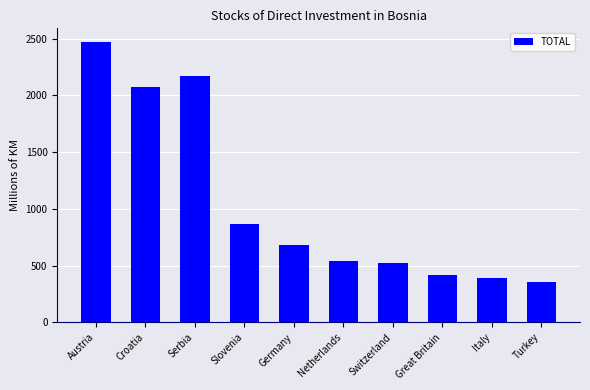

Are the bars grouped side by side (vs. stacked)?

No